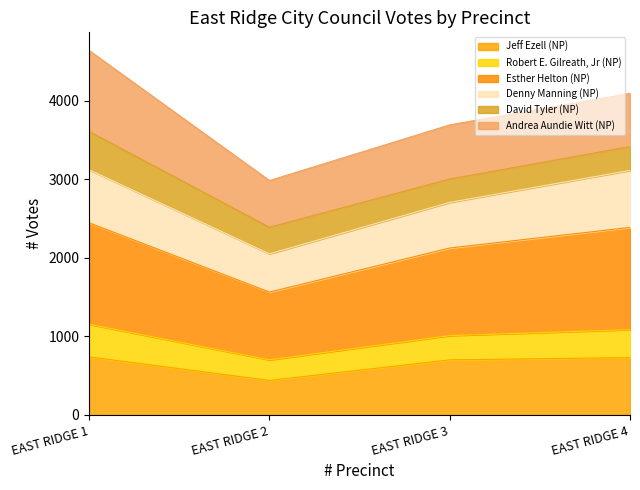

What is the total value across all series at EAST RIDGE 1?

4638